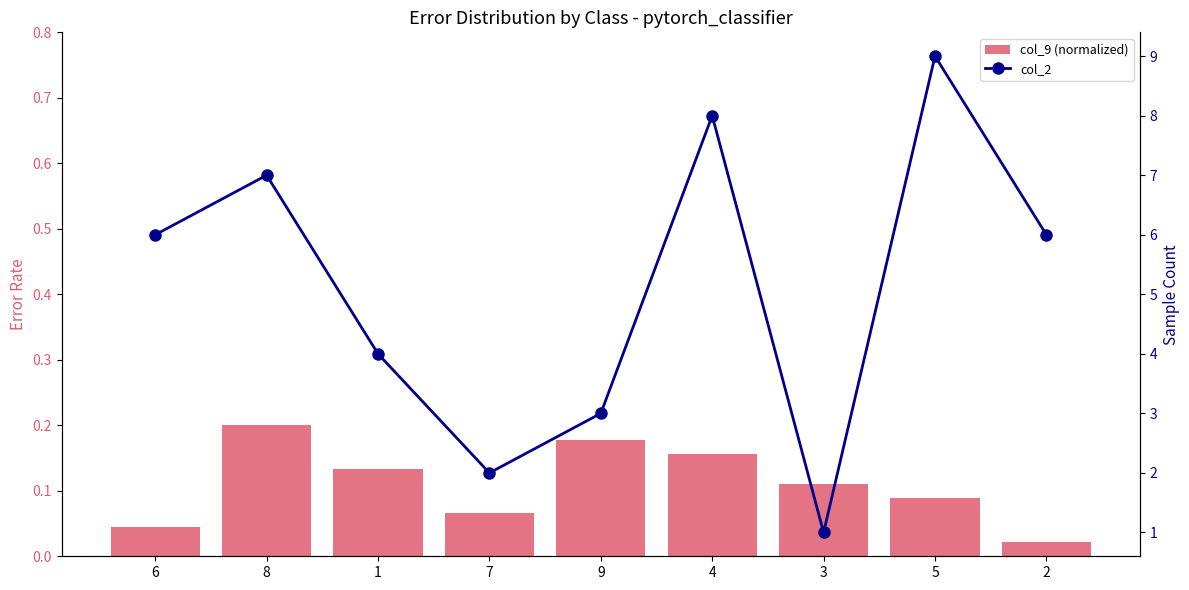

Reading right to left, list all the values displayed in this chart.

col_9 (normalized): 2=0.0	5=0.1	3=0.1	4=0.2	9=0.2	7=0.1	1=0.1	8=0.2	6=0.0
col_2: 2=6.0	5=9.0	3=1.0	4=8.0	9=3.0	7=2.0	1=4.0	8=7.0	6=6.0